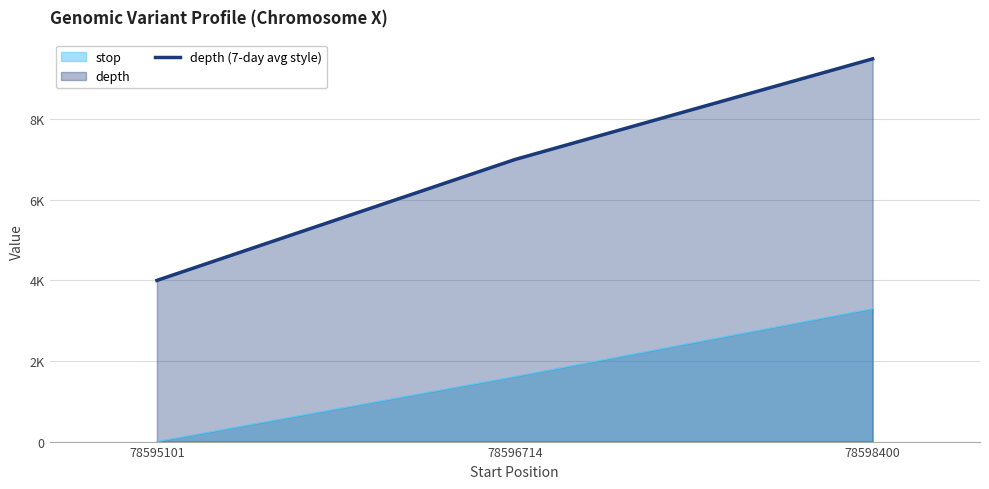

Where does the data first go above 7000?

78598400